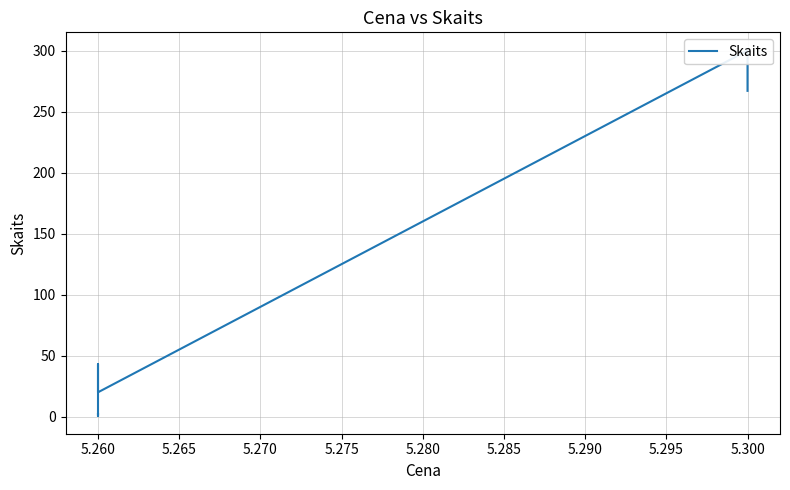

Is it true that the value at 5.260 is 35?

False